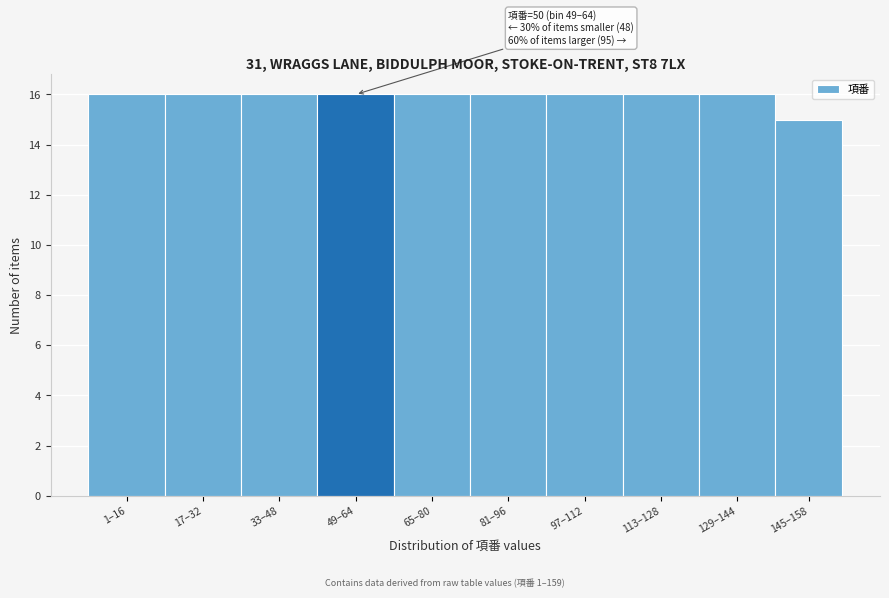

Reading left to right, extract all data points from this chart.

16	16	16	16	16	16	16	16	16	15